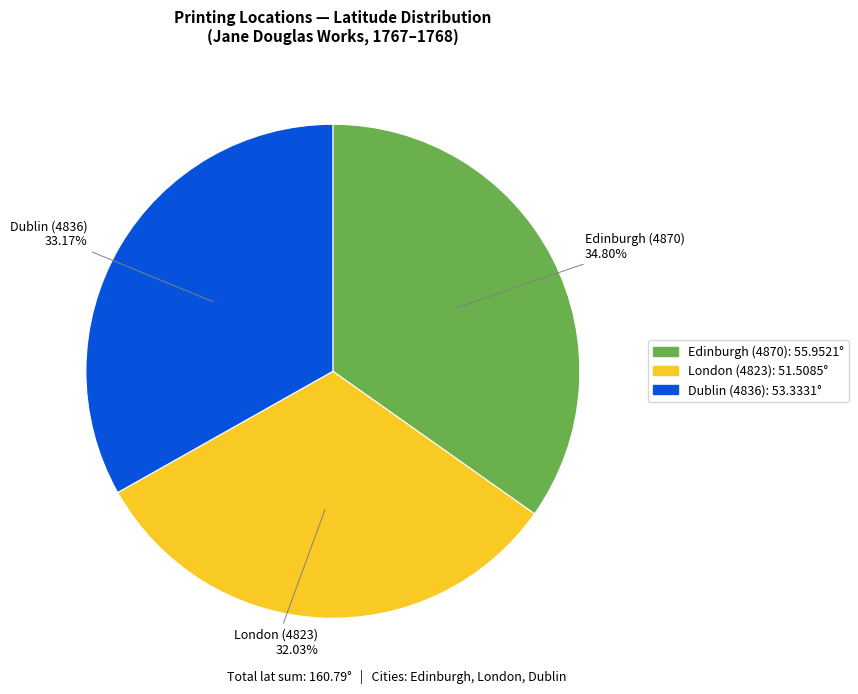

What is the largest slice in the pie chart?

Edinburgh (4870)